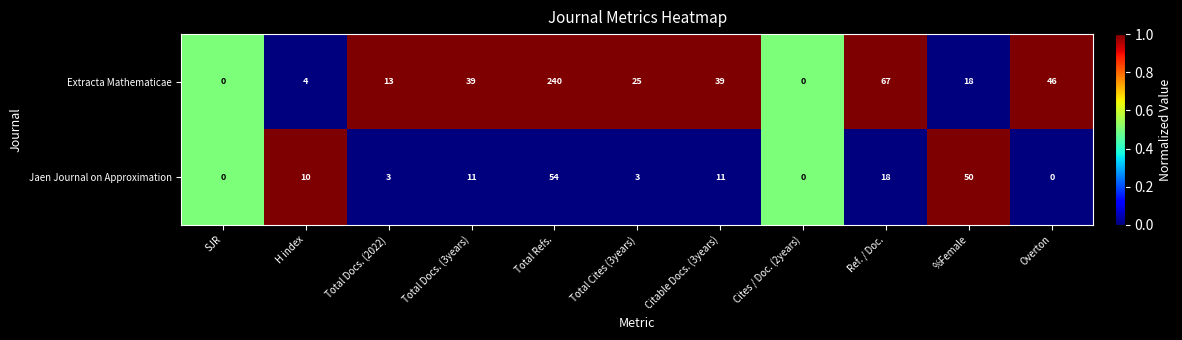

What is the maximum value for Jaen Journal on Approximation?

54